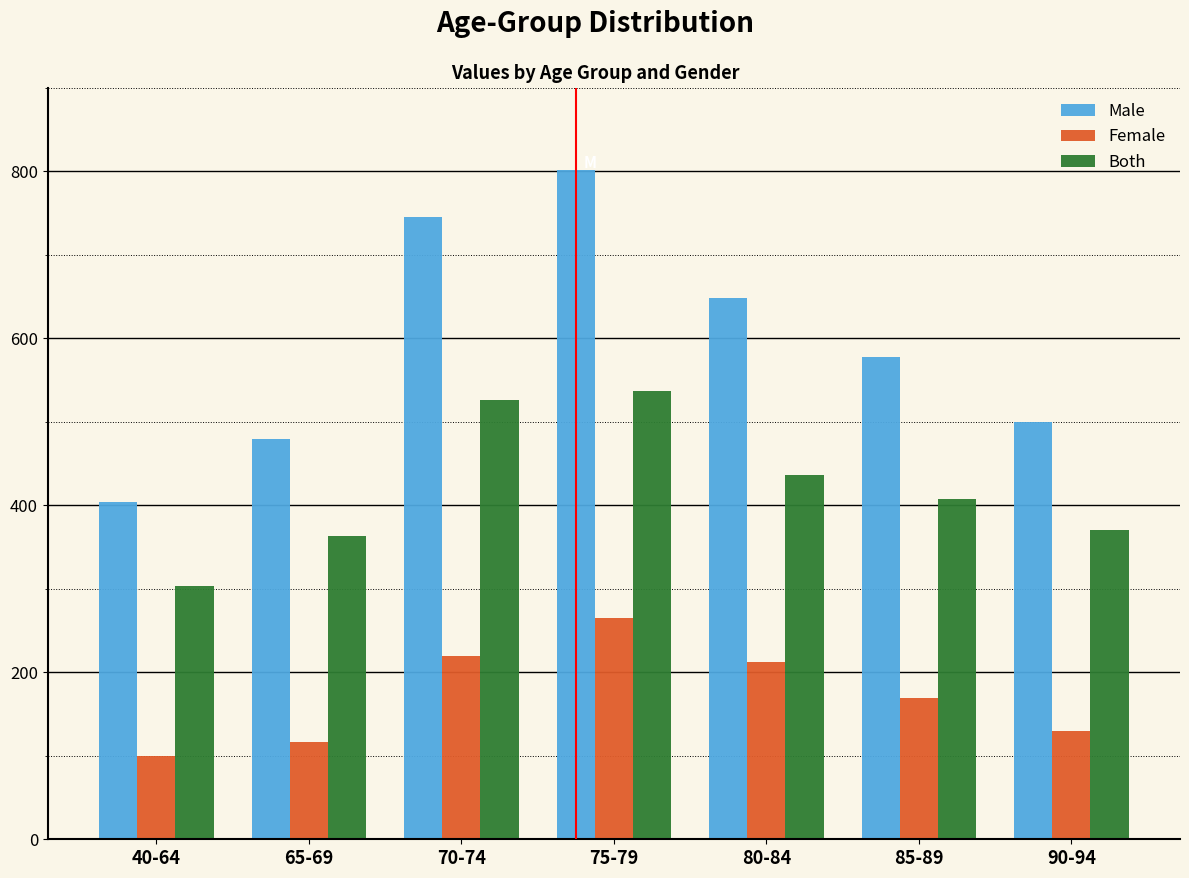

Reading left to right, extract all data points from this chart.

Male: 40-64=403.8	65-69=479.9	70-74=745.8	75-79=801.4	80-84=648.8	85-89=577.4	90-94=499.9
Female: 40-64=99.8	65-69=116.0	70-74=219.9	75-79=264.8	80-84=212.2	85-89=169.2	90-94=129.3
Both: 40-64=304.0	65-69=363.9	70-74=525.9	75-79=536.6	80-84=436.6	85-89=408.2	90-94=370.5